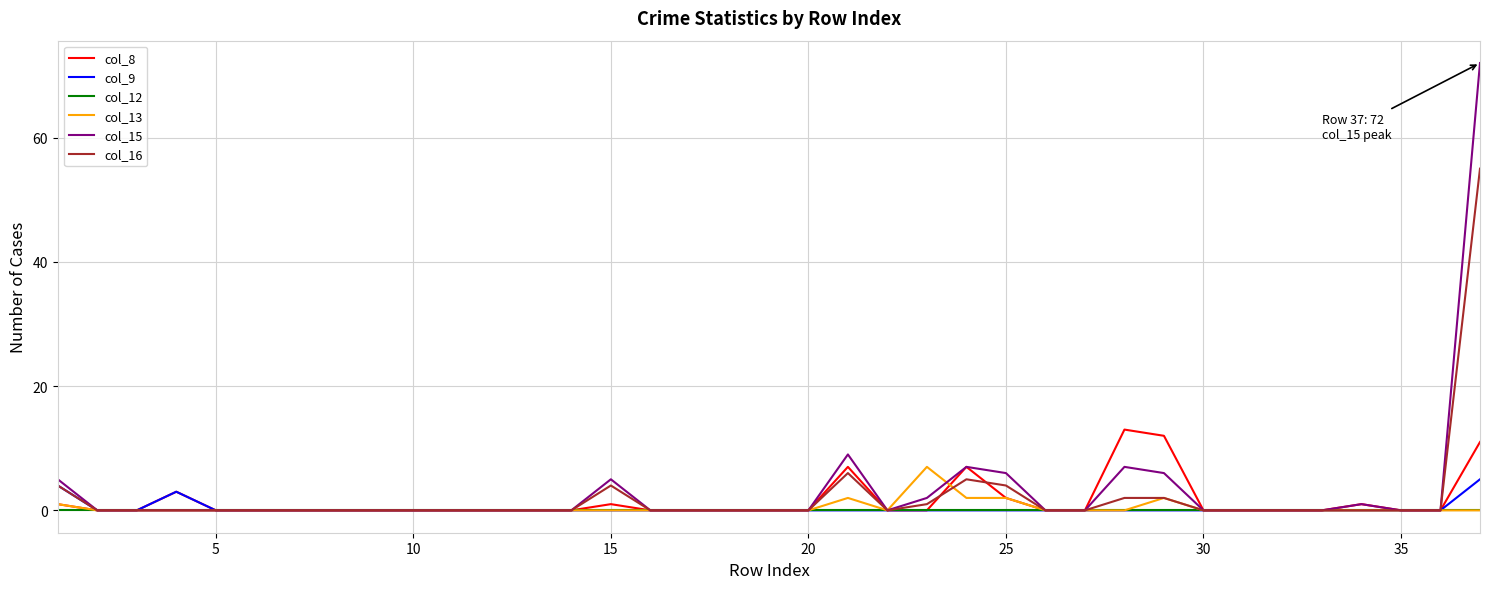

How many lines are shown in the chart?

6